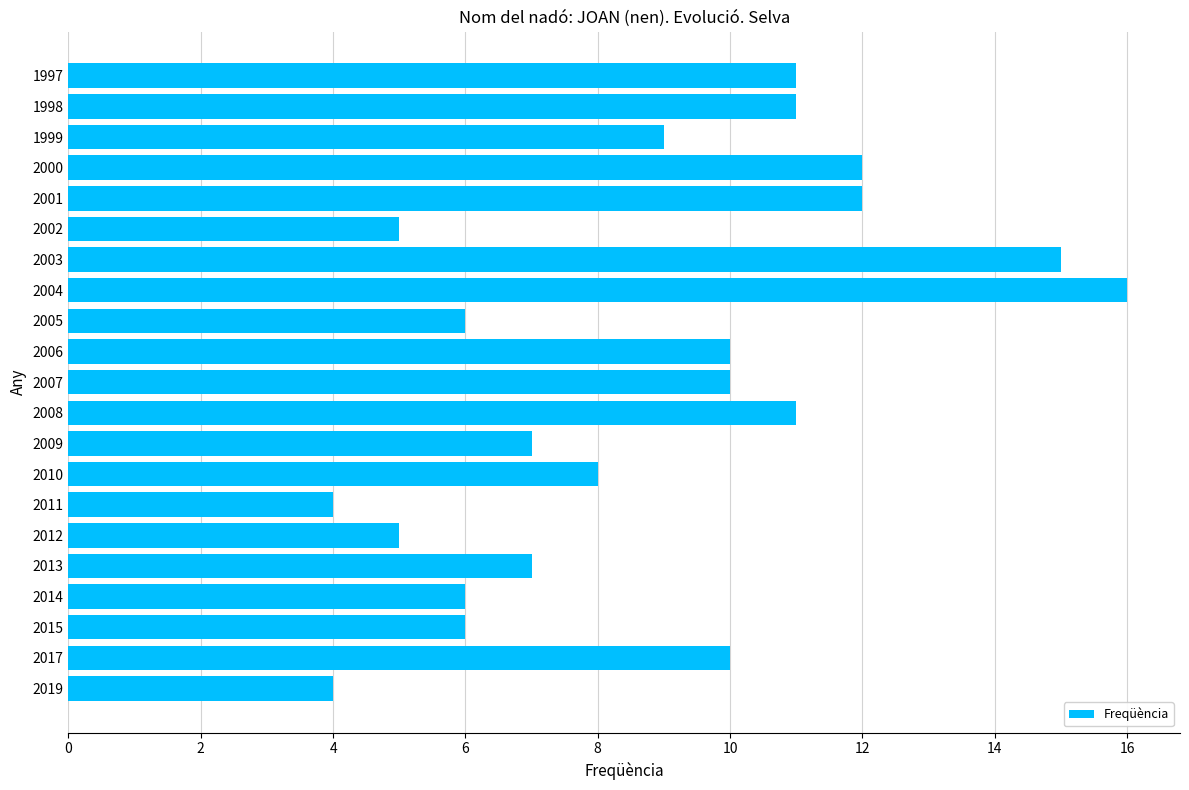

What is the approximate value at 2004?

16